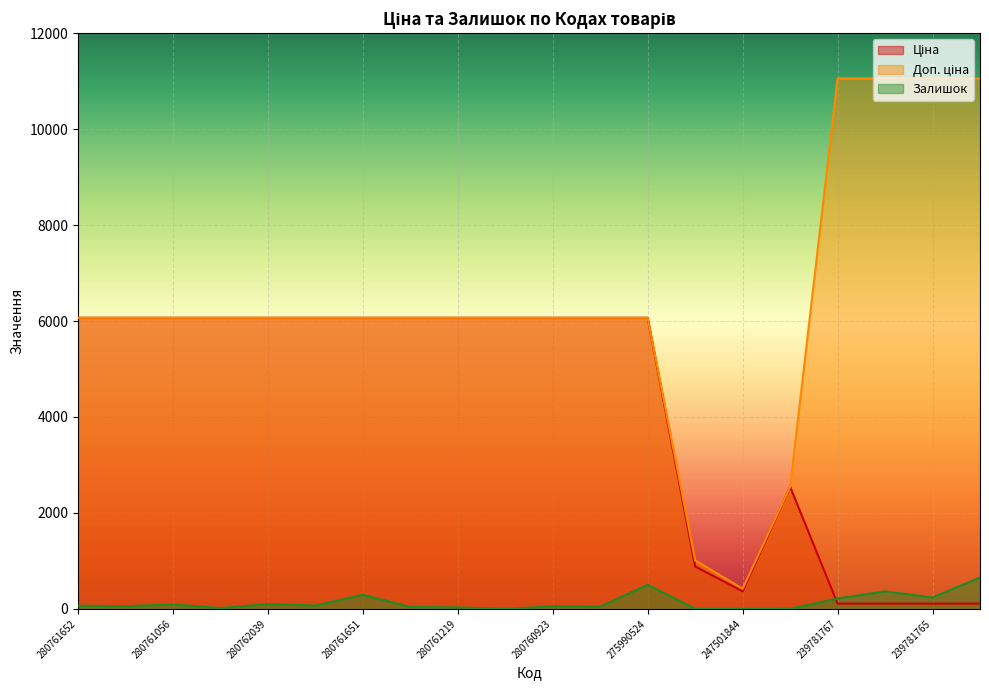

What is the highest value of the Доп. ціна series?

11055.0